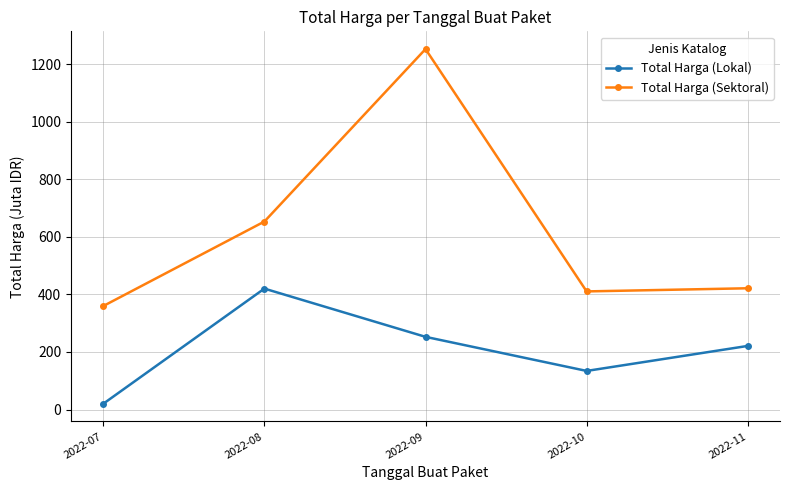

Rank the series by their maximum value, from lowest to highest.

Total Harga (Lokal), Total Harga (Sektoral)